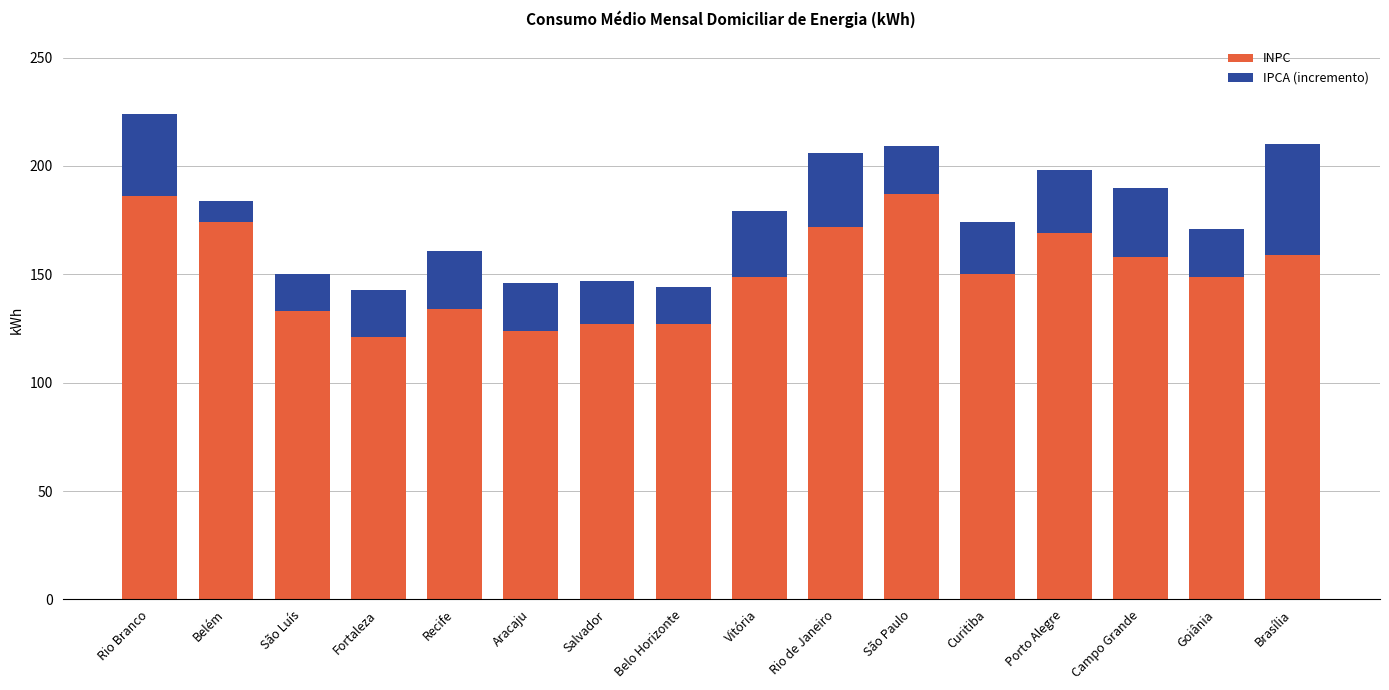

What is the value of the INPC bar at the 8th from the left?

127